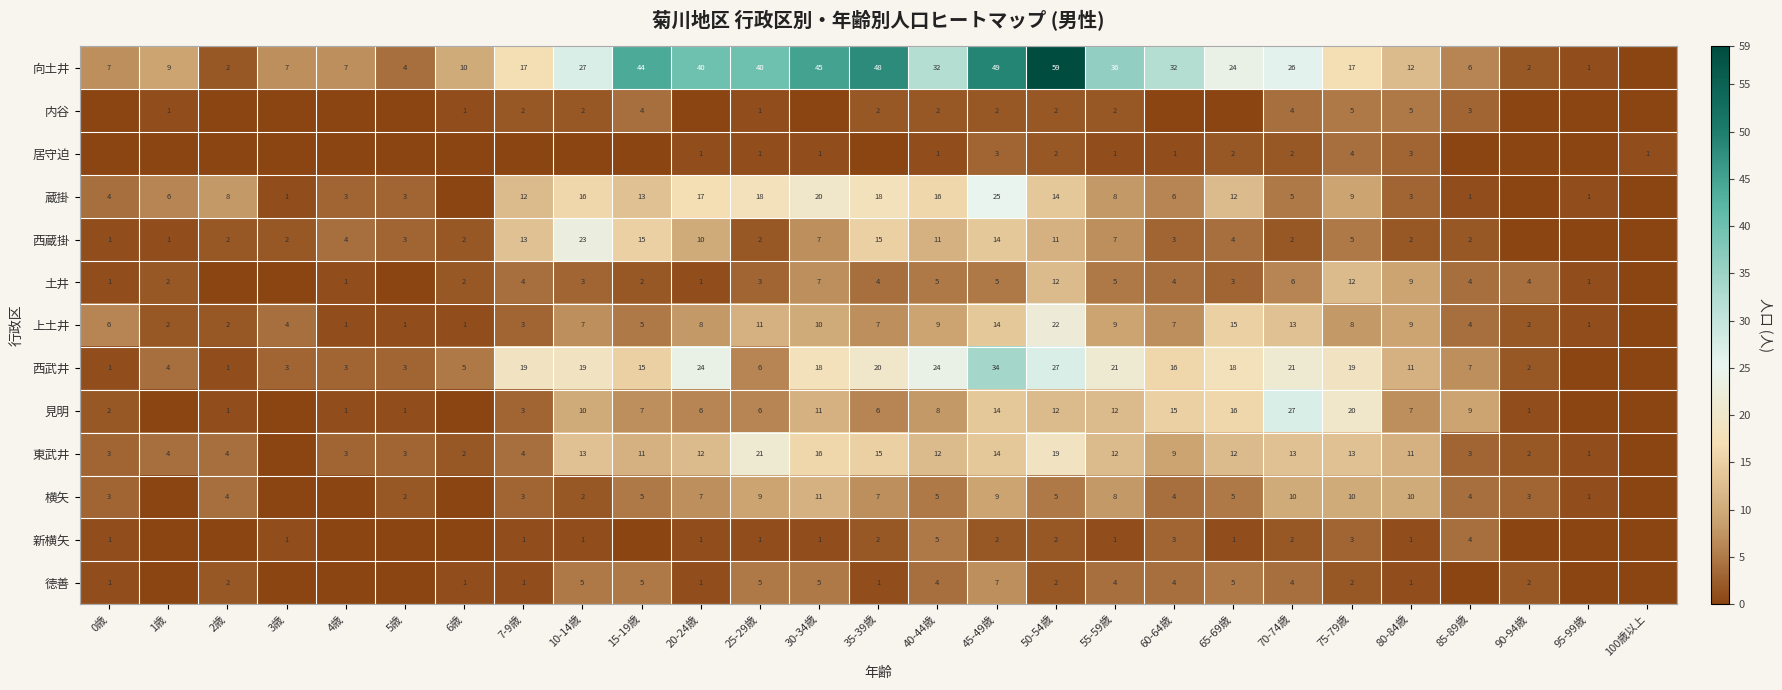

Is the value of 居守迫 at 40-44歳 greater than the value of 横矢 at 30-34歳?

No